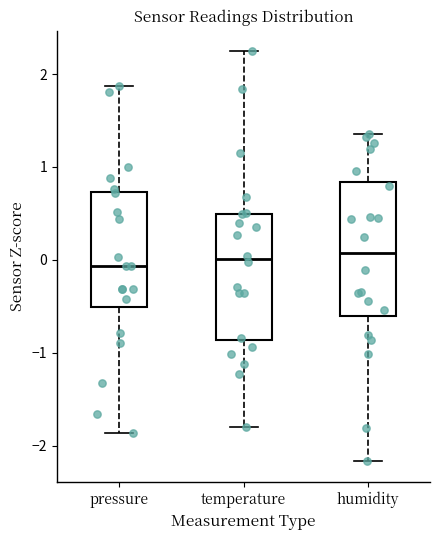

Where is the lower edge of the box for humidity on the y-axis? The values are not printed on the chart, so give them approximately, as read against the axis.

-0.6